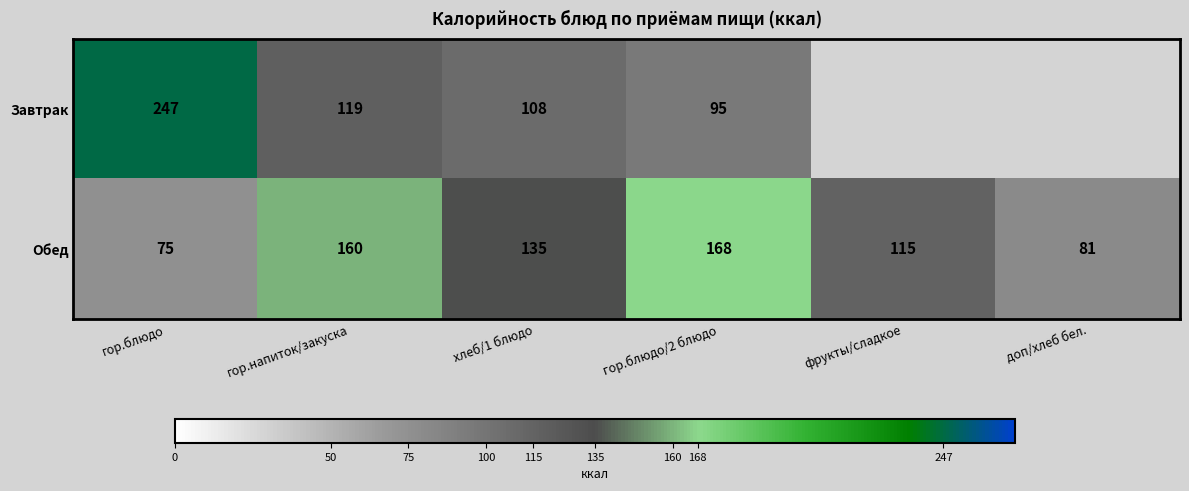

The Обед series shows 264.4 at гор.напиток/закуска. True or false?

False